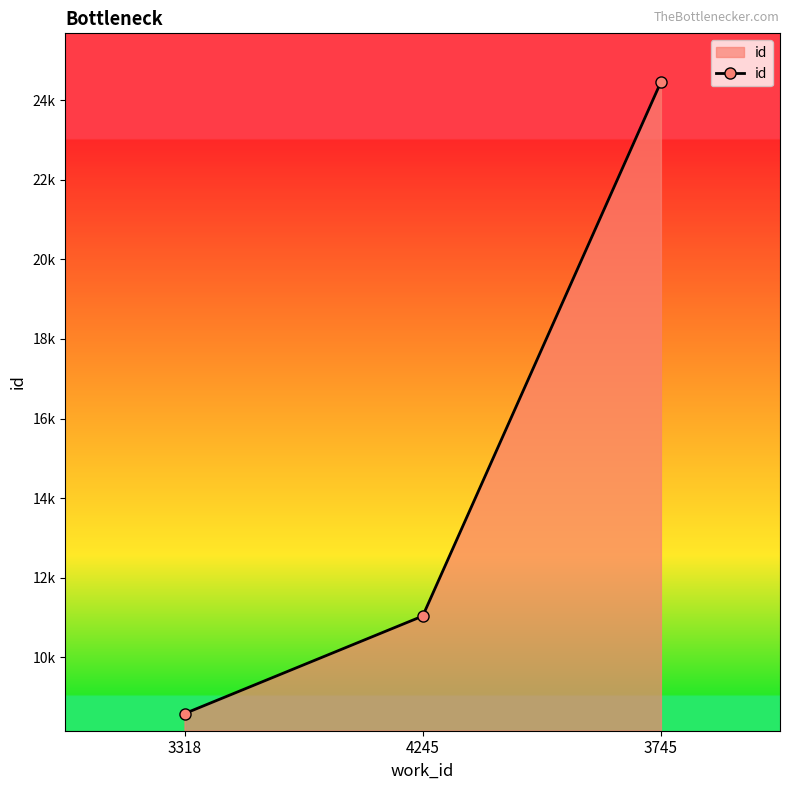

Does the chart have visible grid lines?

No